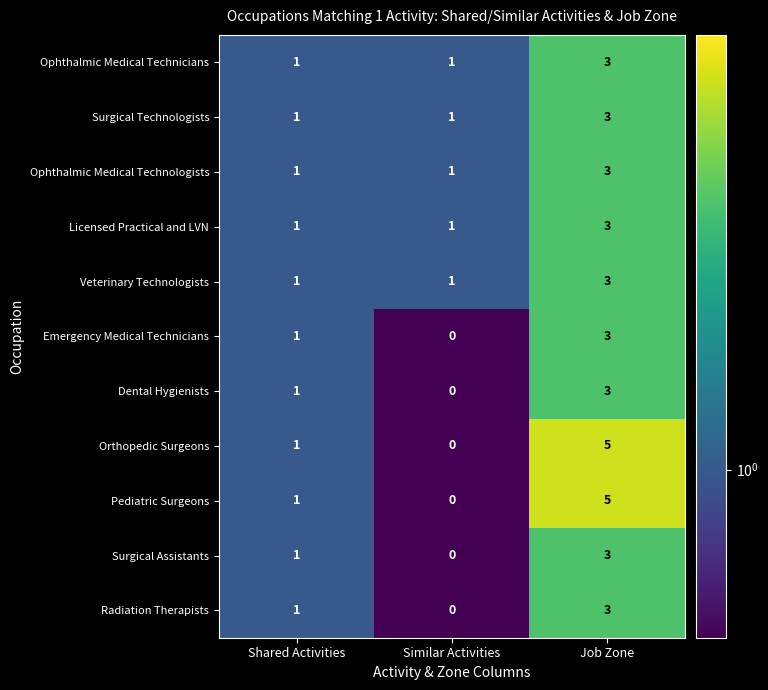

What is the total value across all series at Shared Activities?

11